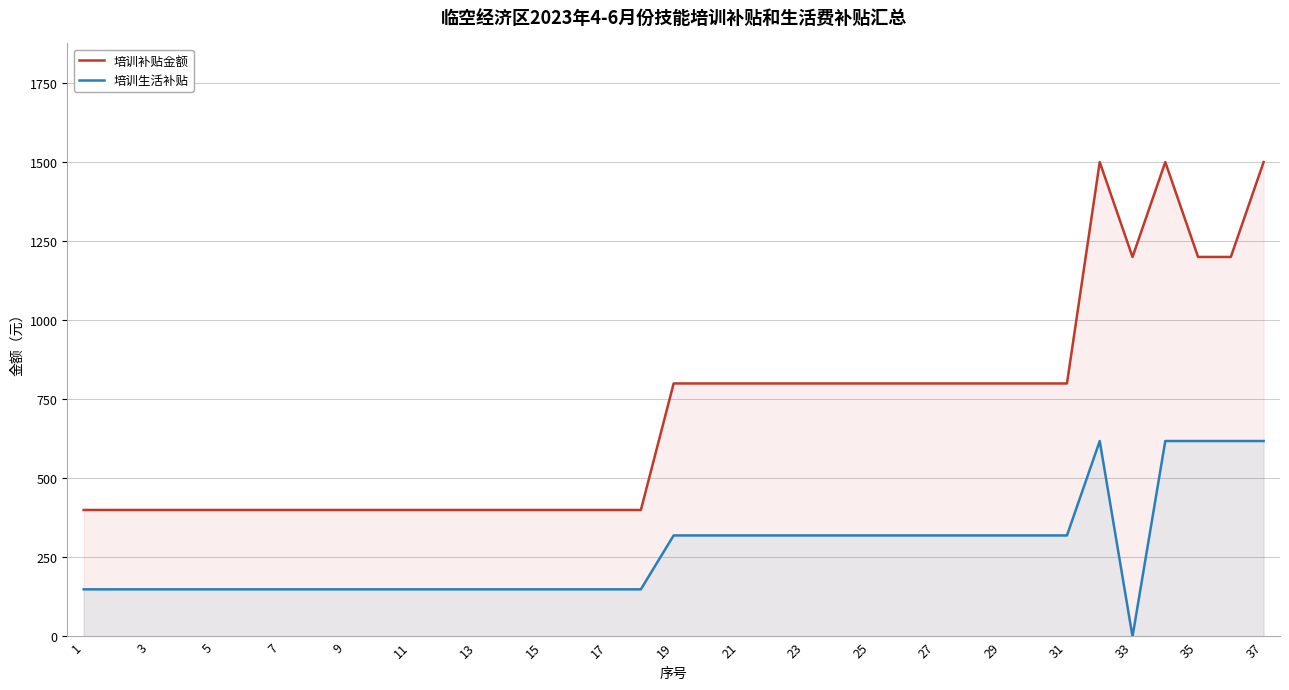

Which series has the widest spread of values?

培训补贴金额